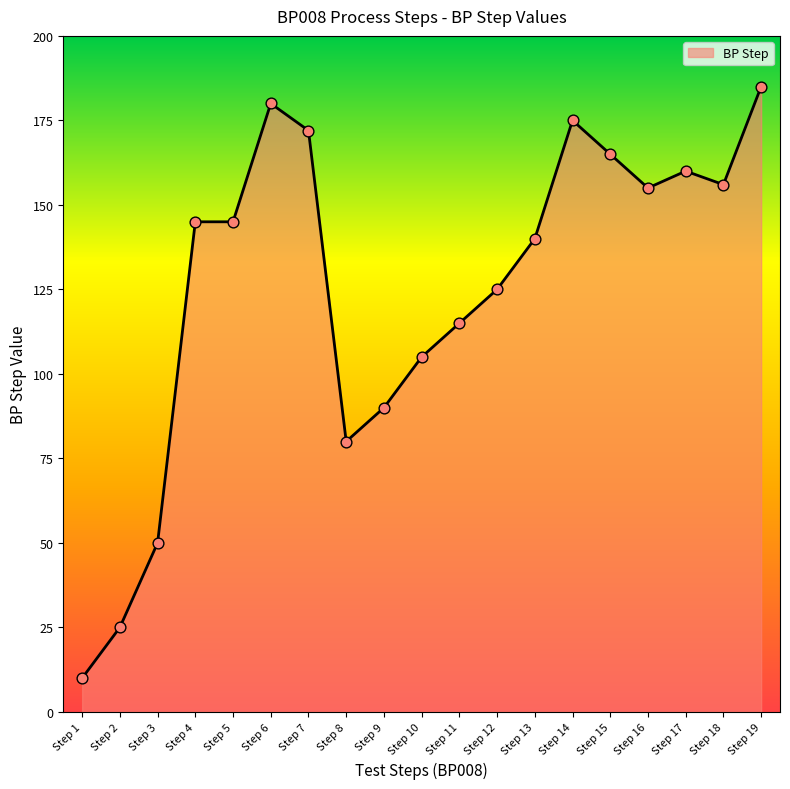

What is the change in value from Step 4 to Step 17?

+15